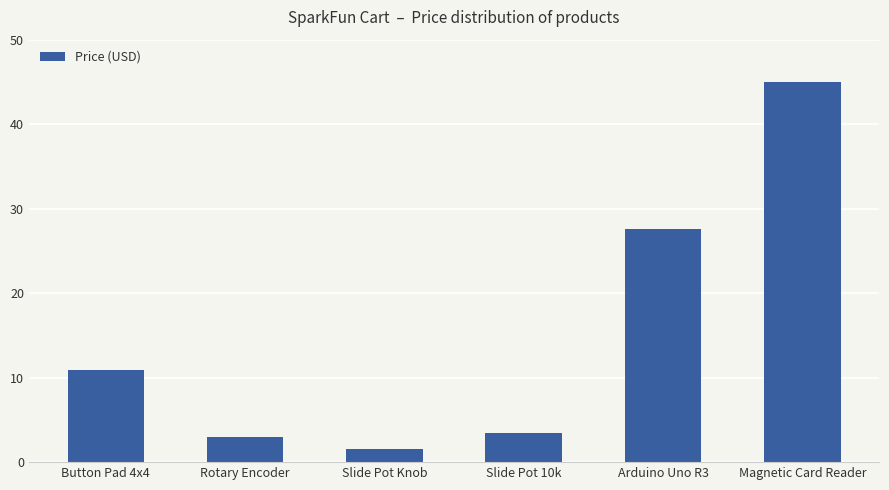

Is it true that the value at Rotary Encoder is 3.0?

True